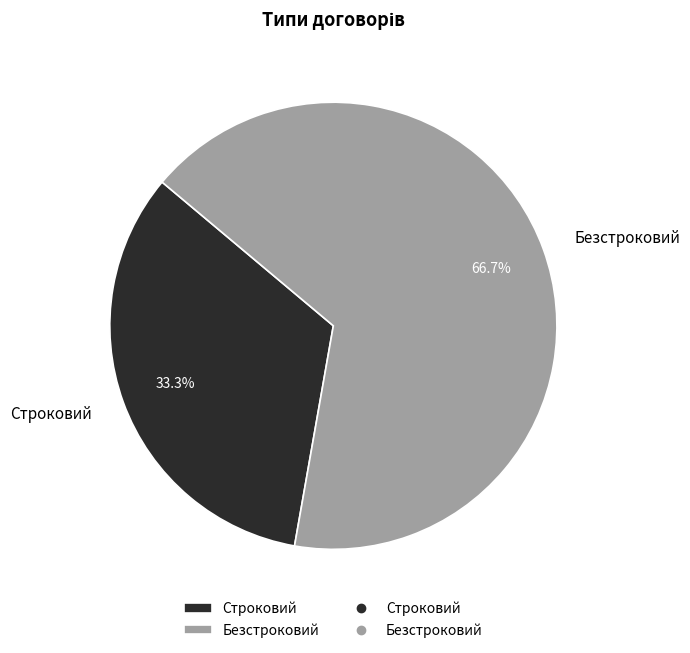

To the nearest percent, what is the combined percentage of Безстроковий and Строковий?

100%